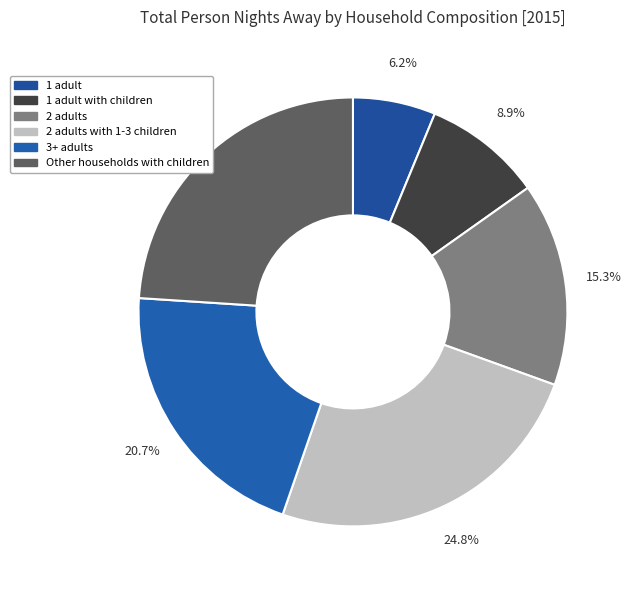

Rank the categories by value from highest to lowest.

2 adults with 1-3 children, Other households with children, 3+ adults, 2 adults, 1 adult with children, 1 adult